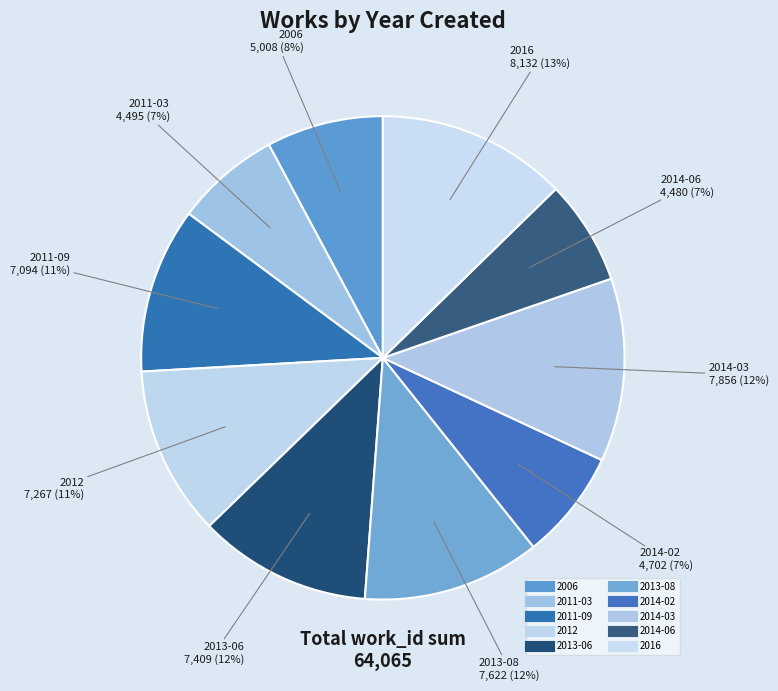

True or false: 2014-03 accounts for 12% of the total.

True